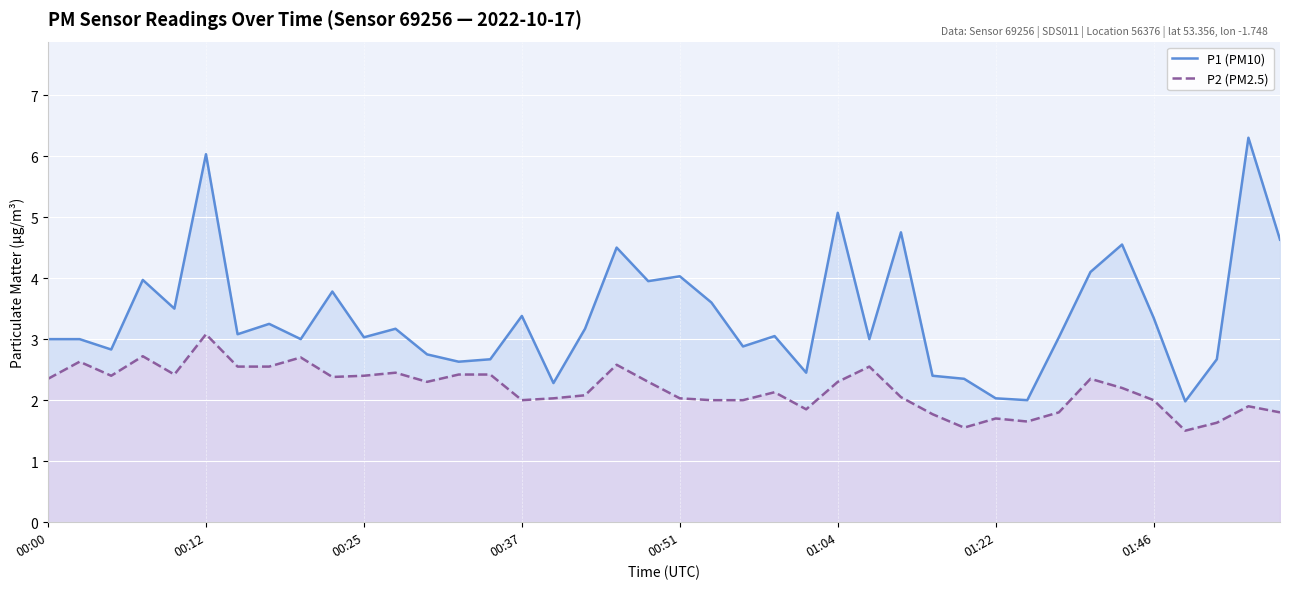

What is the sum of the P2 (PM2.5) values at 00:00 and 00:51?

4.4